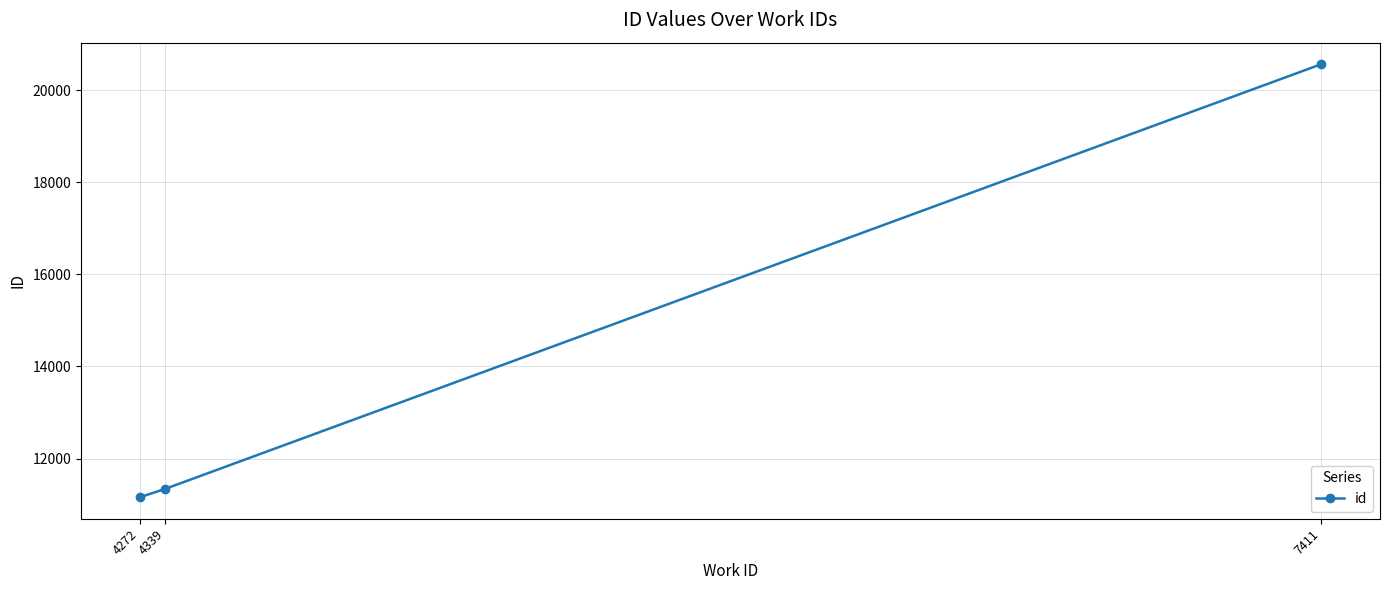

How many lines are shown in the chart?

1